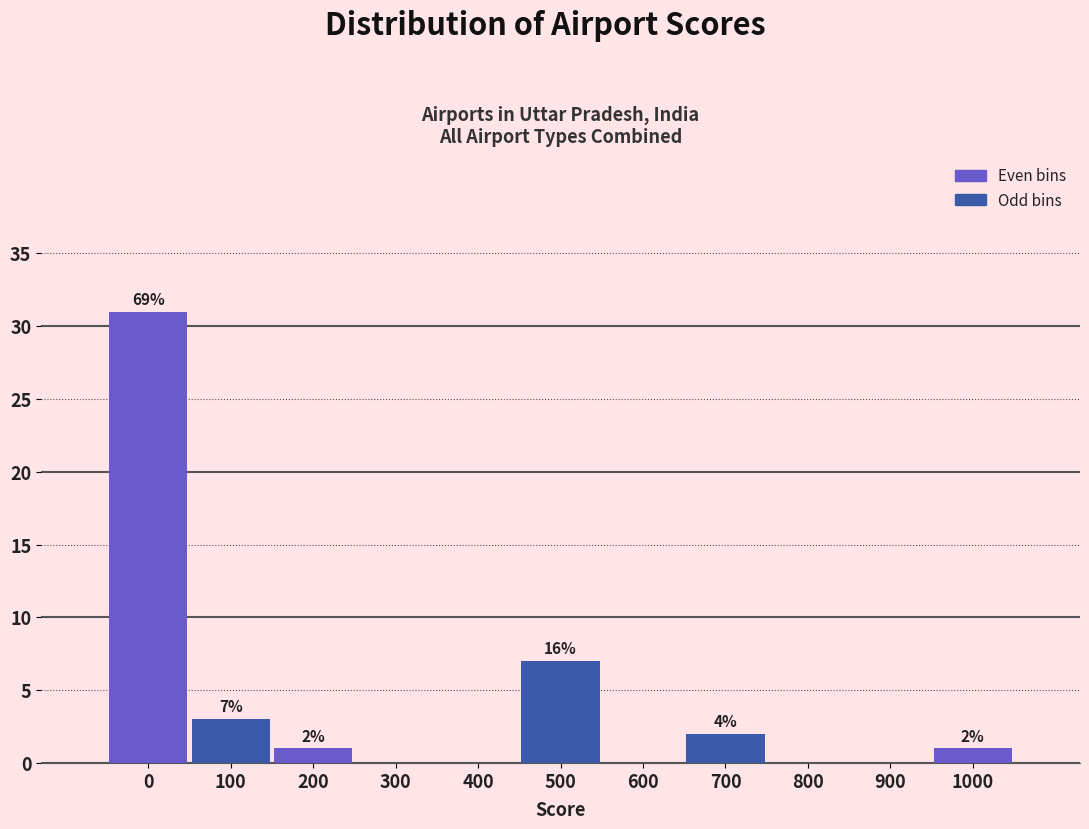

Reading right to left, list all the values displayed in this chart.

1000=1	900=0	800=0	700=2	600=0	500=7	400=0	300=0	200=1	100=3	0=31